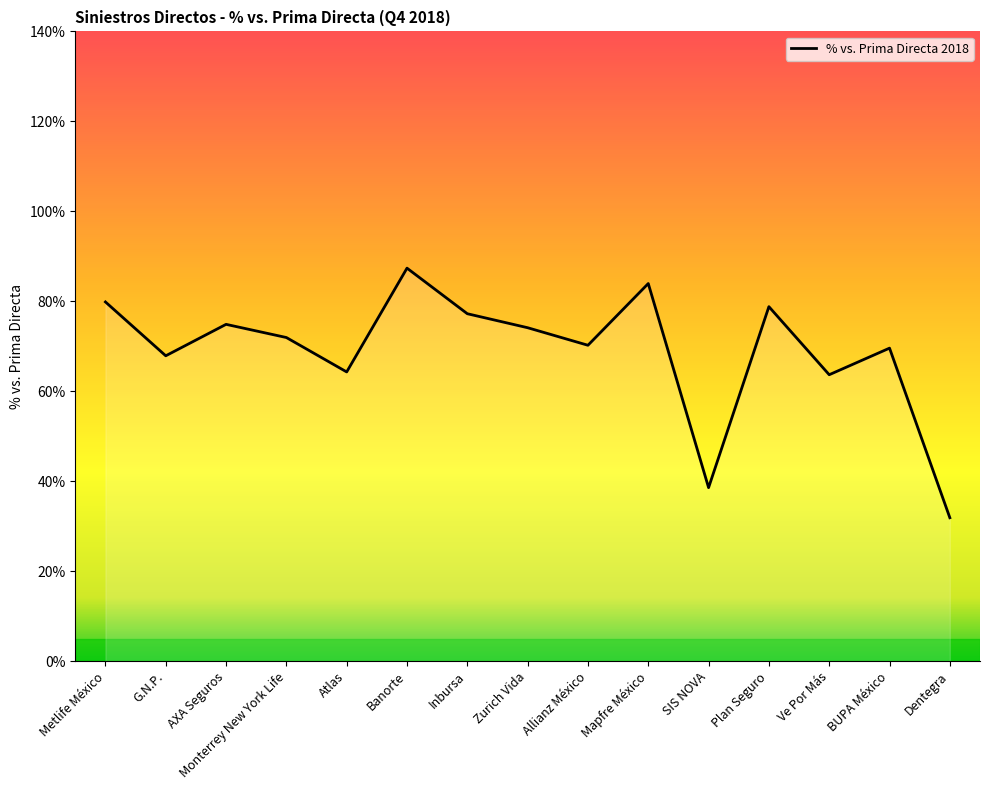

How many lines are shown in the chart?

1